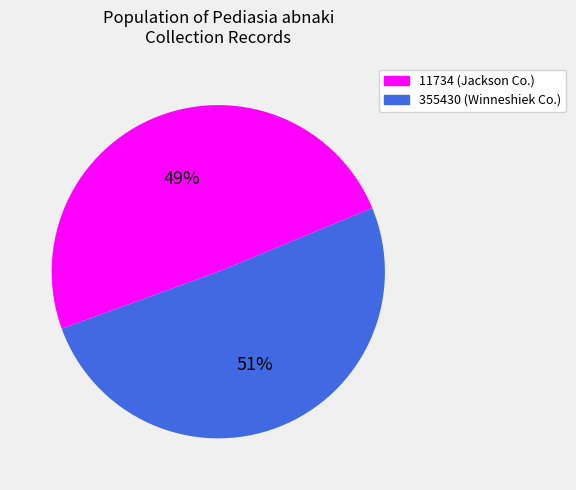

Combined, do 11734 and 355430 account for over 50%?

Yes